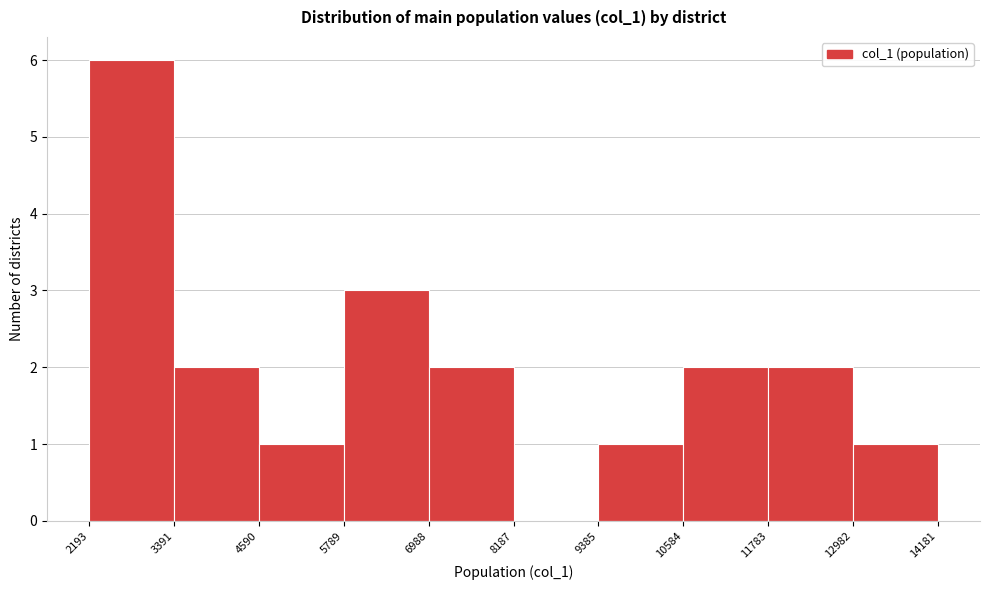

Reading left to right, transcribe this chart: for each bar, give the range it covers on the x-axis and its height. The values are not printed on the chart, so give them approximately, as read against the axis.

2193 to 3391: 6
3391 to 4590: 2
4590 to 5789: 1
5789 to 6988: 3
6988 to 8187: 2
8187 to 9385: 0
9385 to 10584: 1
10584 to 11783: 2
11783 to 12982: 2
12982 to 14181: 1